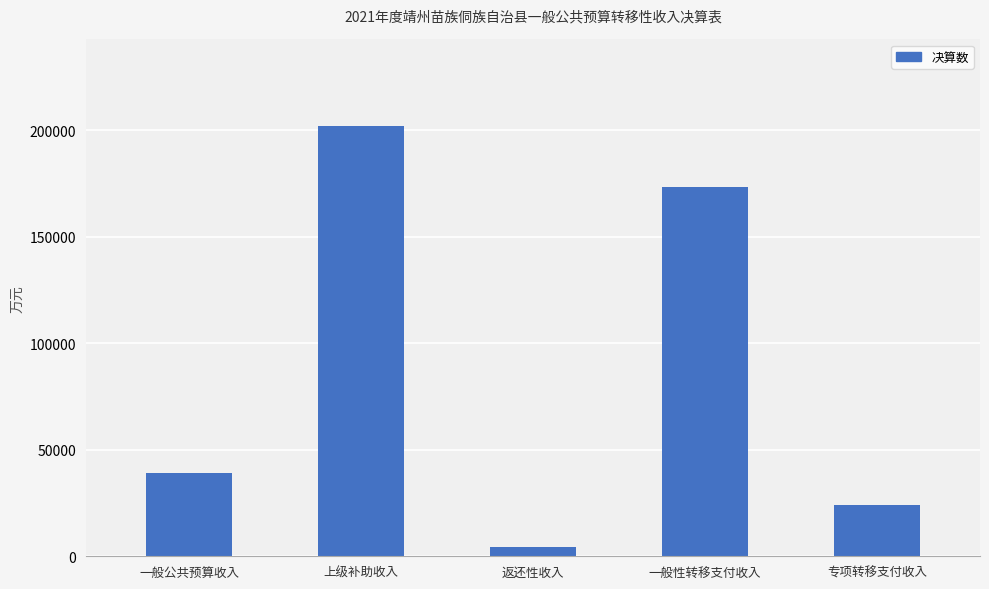

The value at 上级补助收入 is 202305. True or false?

True